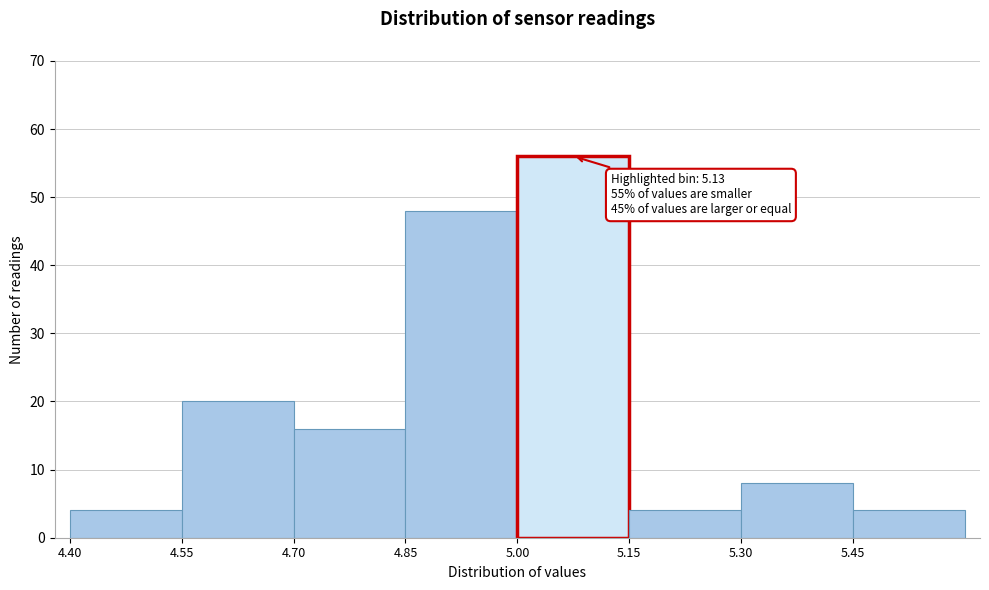

Which range on the x-axis has the tallest bar?

5.00 to 5.15